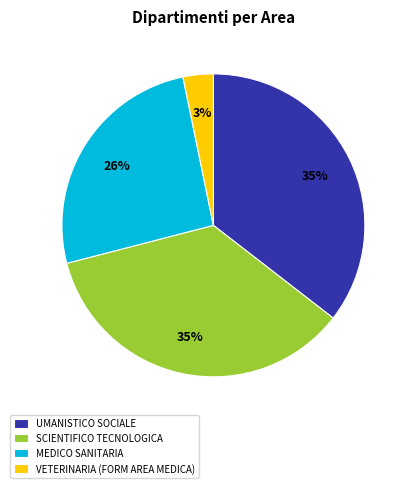

Does MEDICO SANITARIA represent more than half of the total?

No